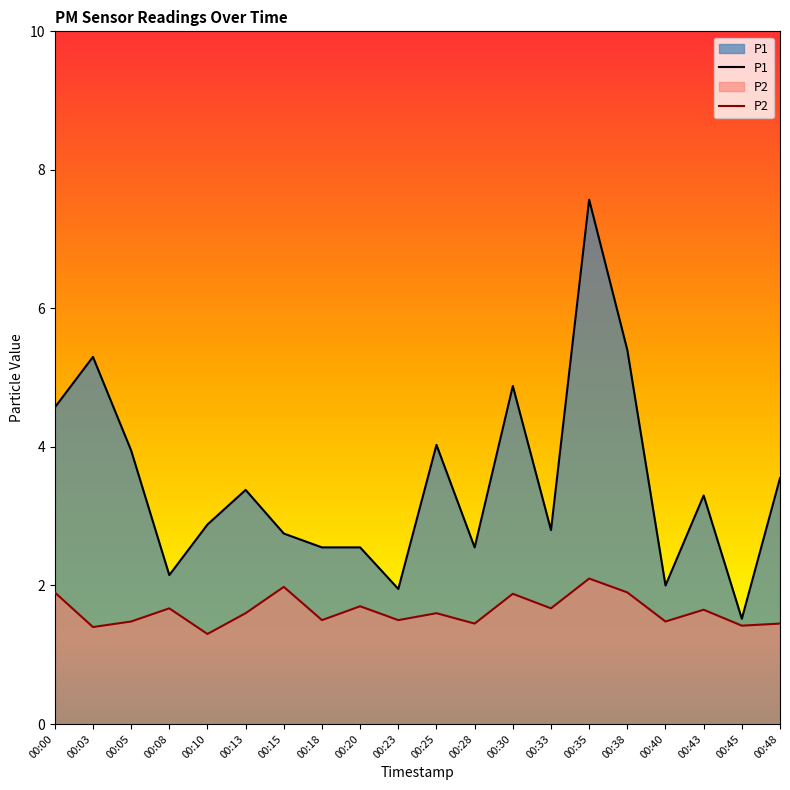

At which category is the sum across all series the highest?

00:35